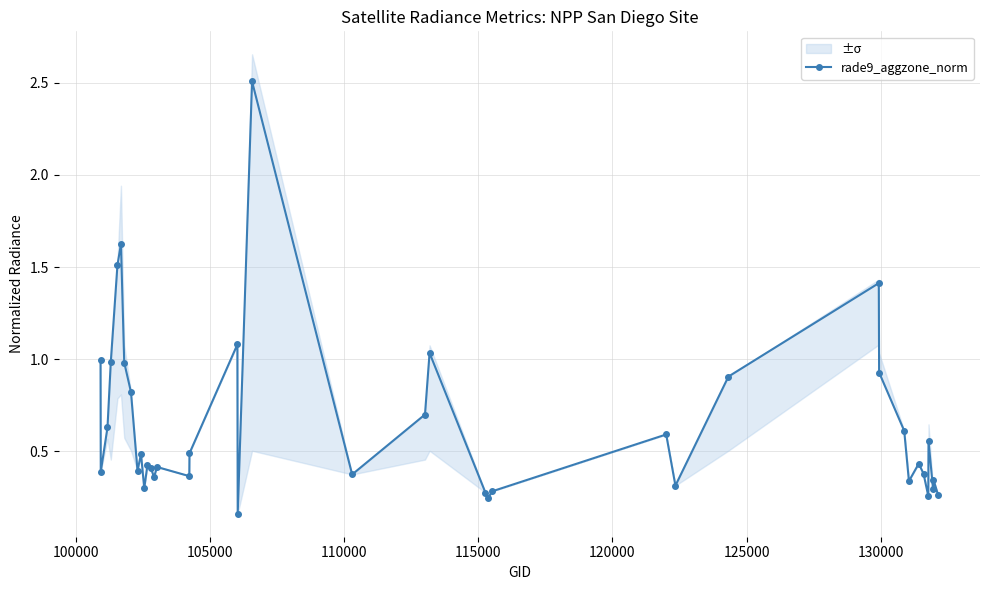

True or false: rade9_aggzone_norm has more than 2 interior local peaks.

True